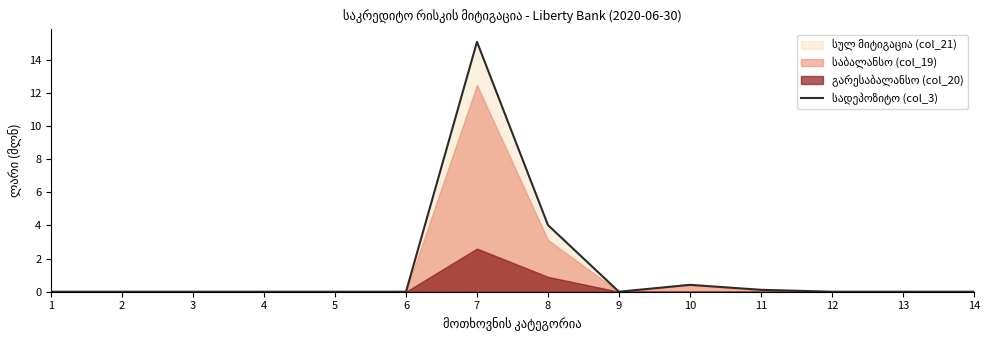

How many values are above zero?

4